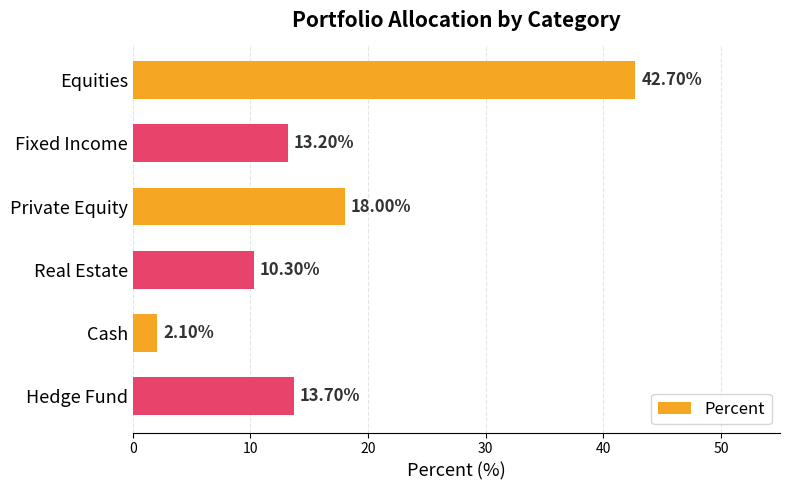

What is the label of the 1st bar from the bottom?

Hedge Fund